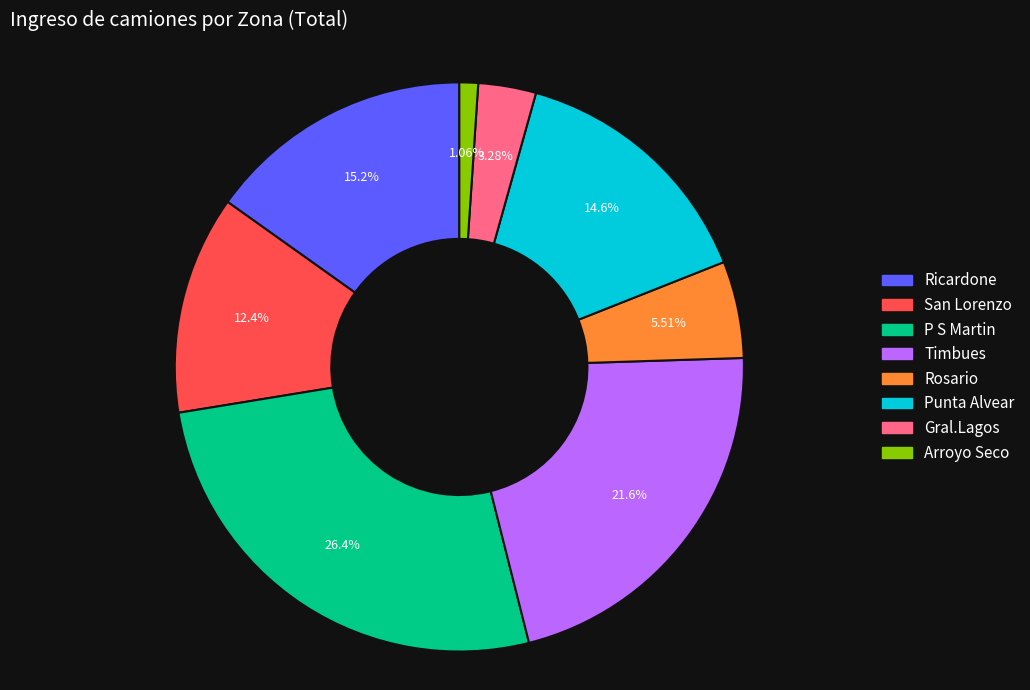

What is the largest slice in the pie chart?

P S Martin